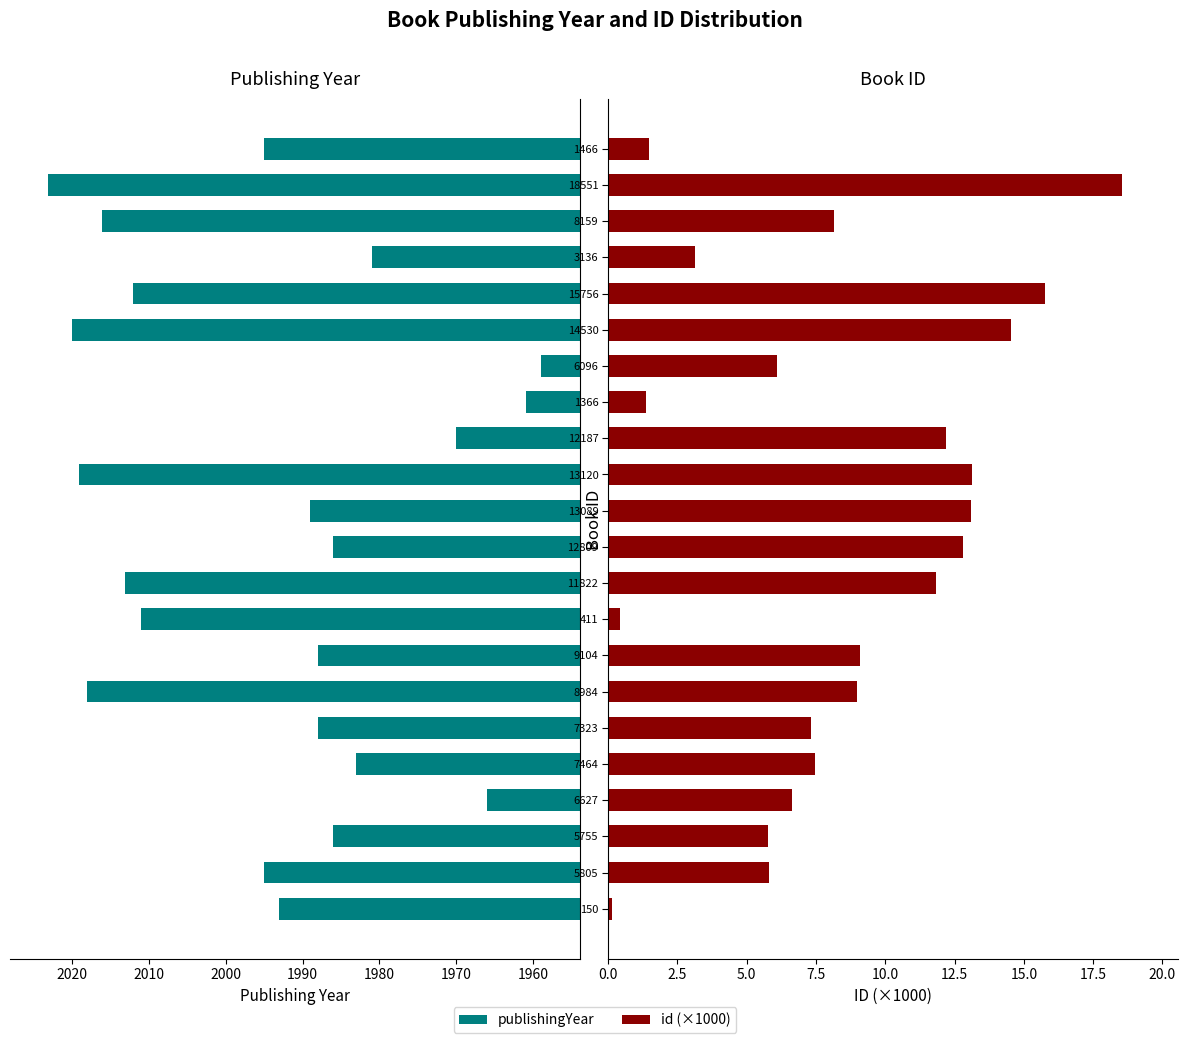

Which series changed the most between 15756 and 1466?

publishingYear